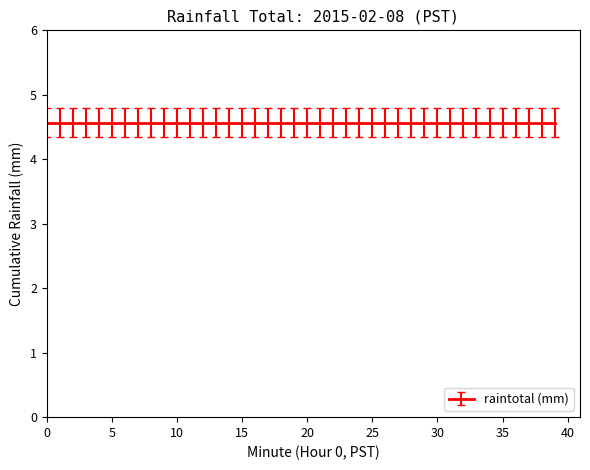

What is the maximum value shown in the chart?

4.6